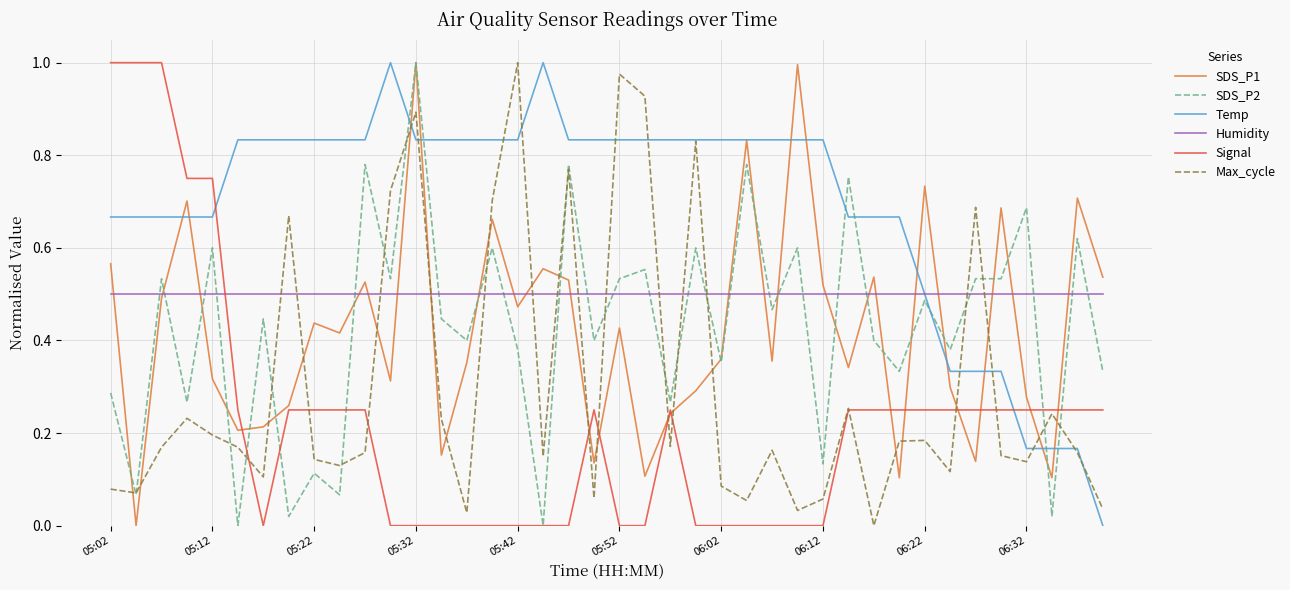

Count the Signal values in the range 0 to 1.

40